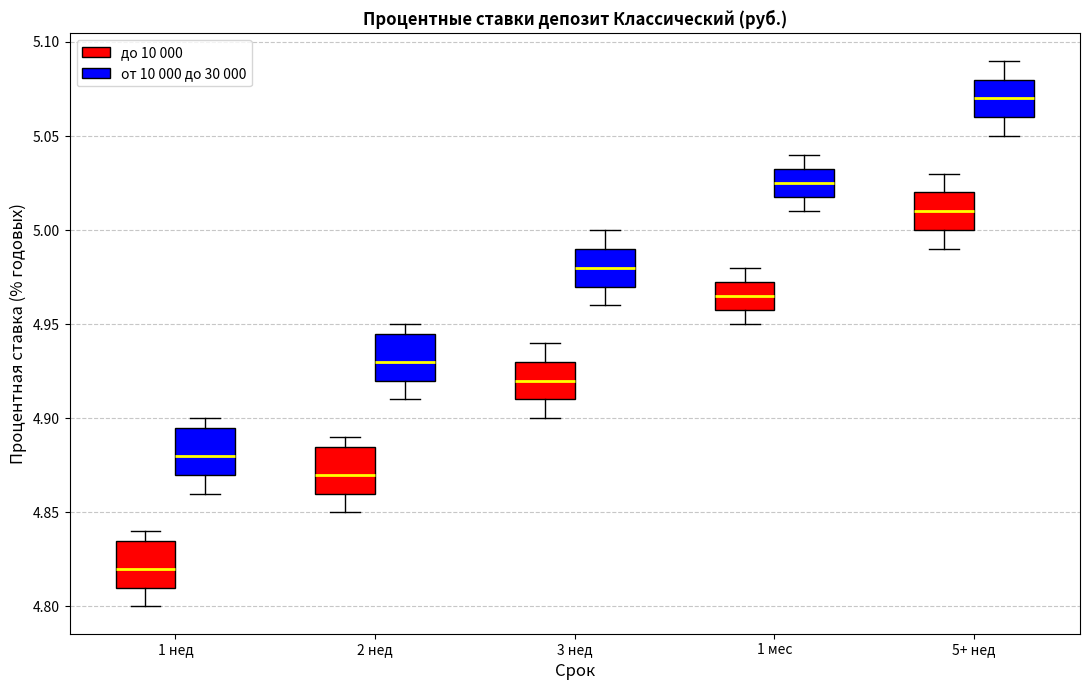

Which box has the lowest median line?

1 нед (до 10 000)